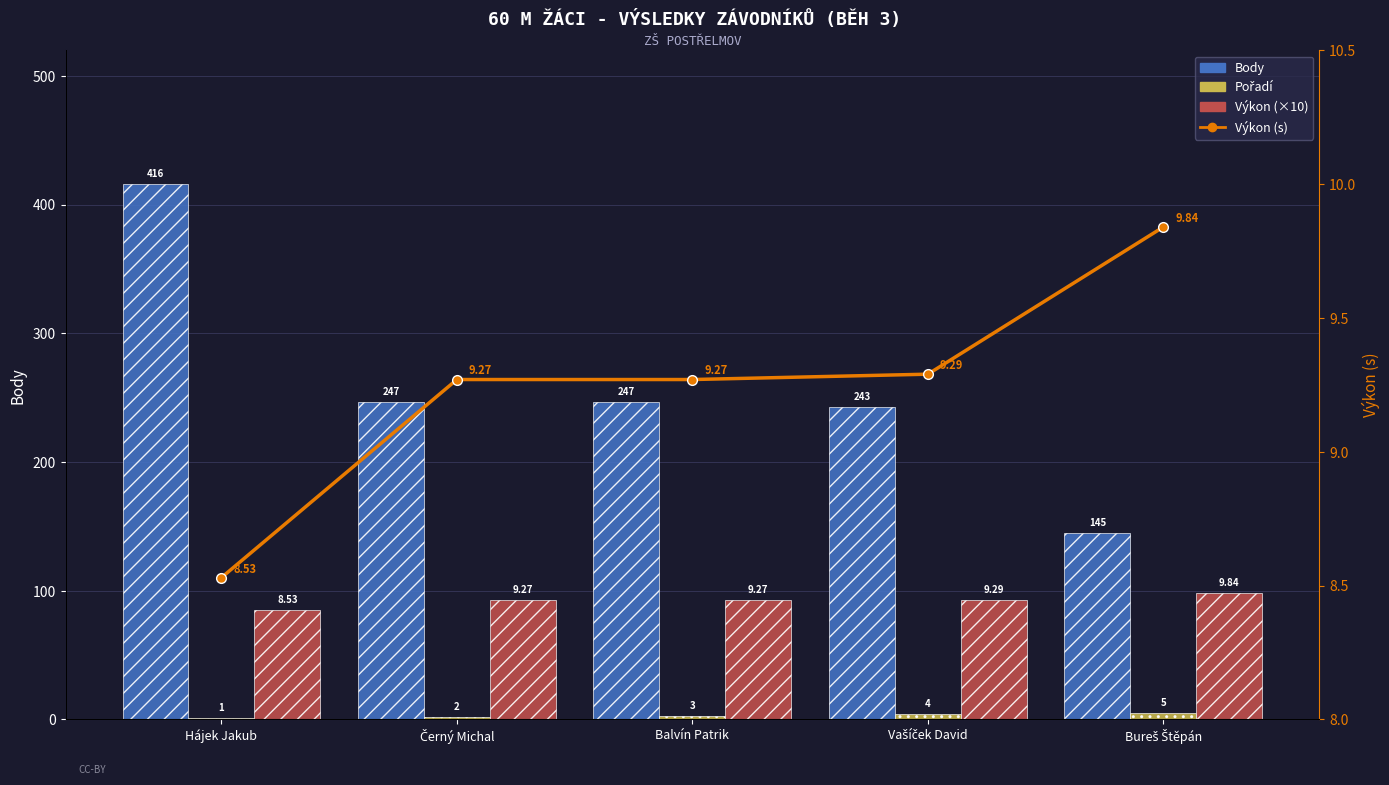

What position from the right is Balvín Patrik?

3